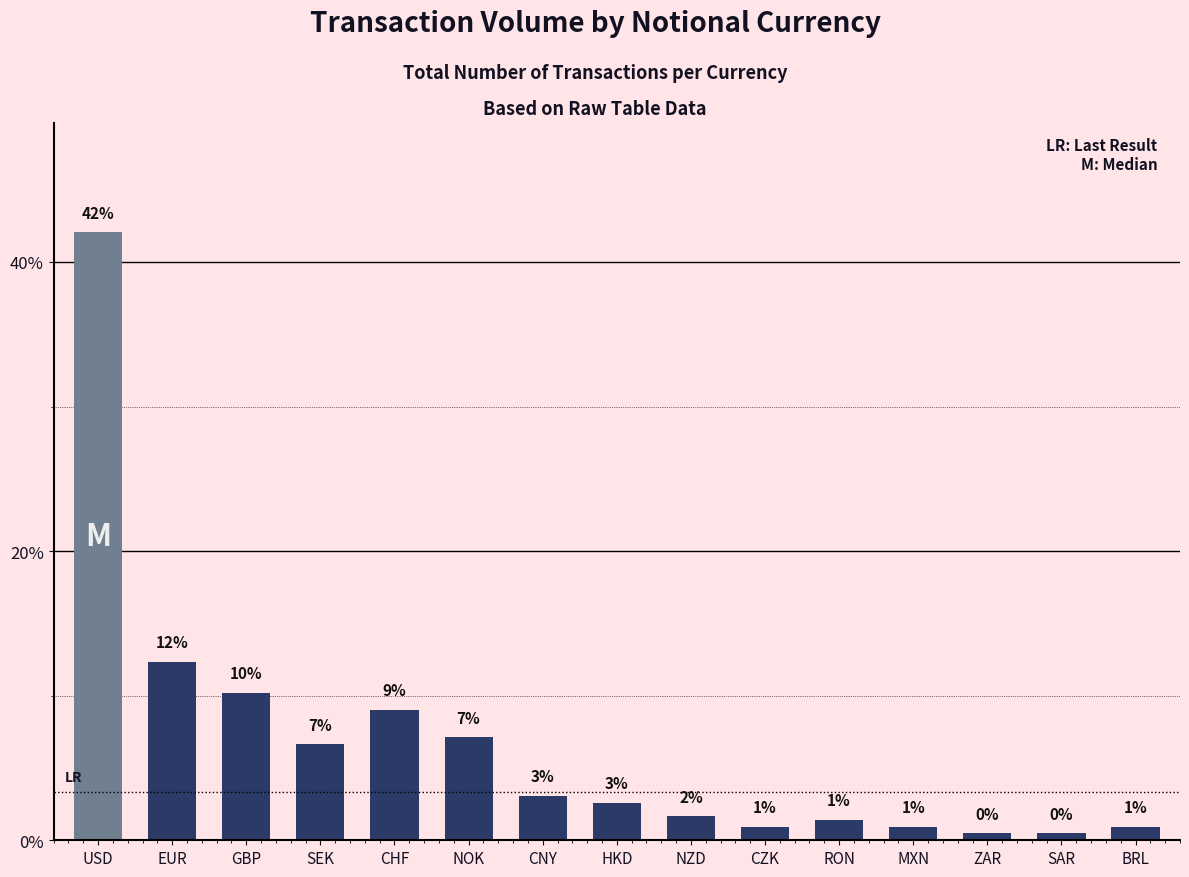

What is the difference between the values at RON and USD?

40.6